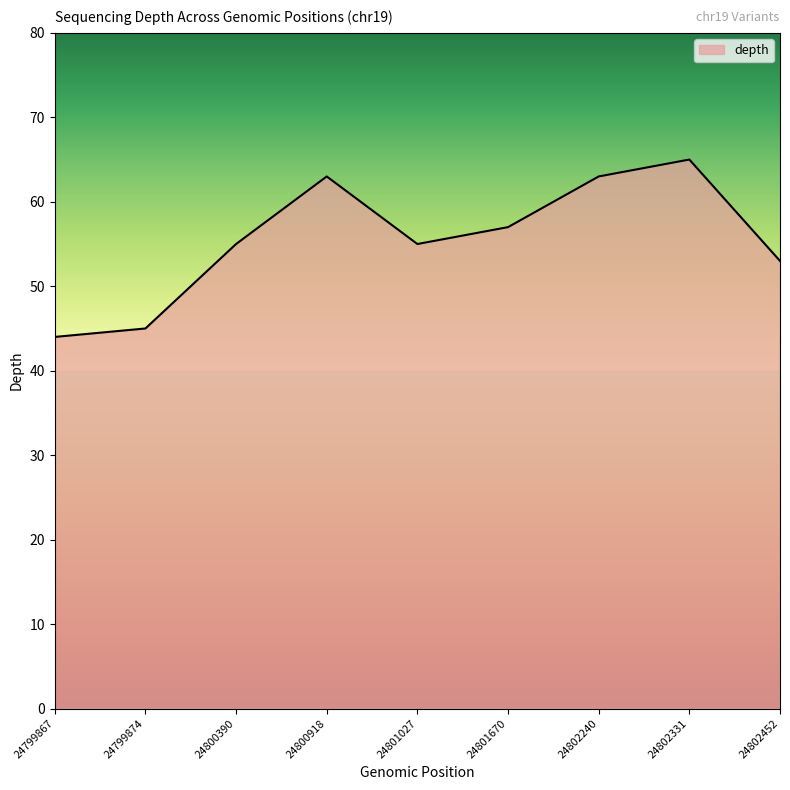

Where is the first local minimum?

24801027